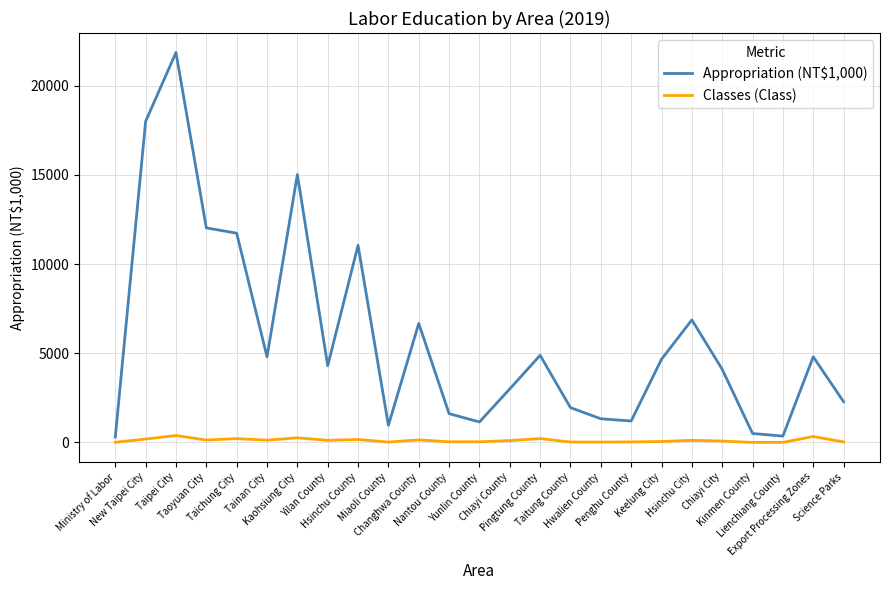

List the series in order of their overall mean, lowest first.

Classes (Class), Appropriation (NT$1,000)